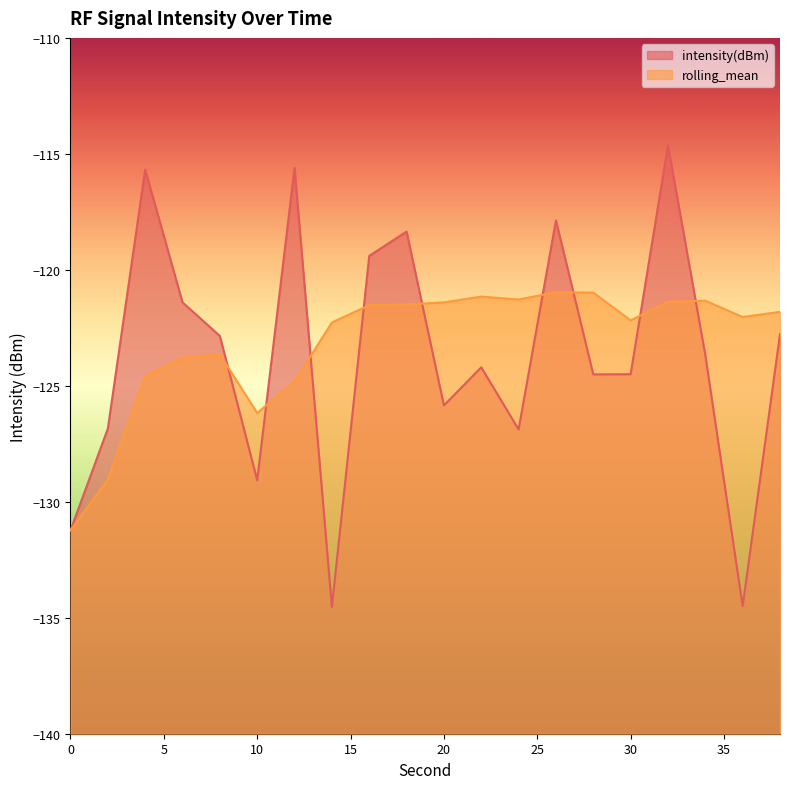

What is the difference between the maximum and minimum values in the rolling_mean series?

10.3